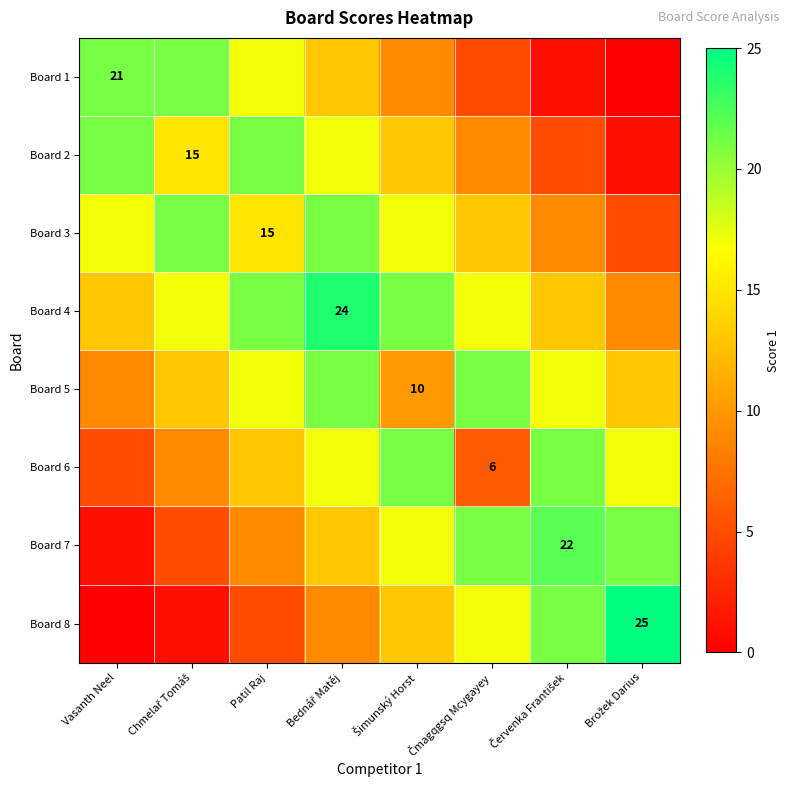

The value of Board 1 at Vasanth Neel is 32. True or false?

False